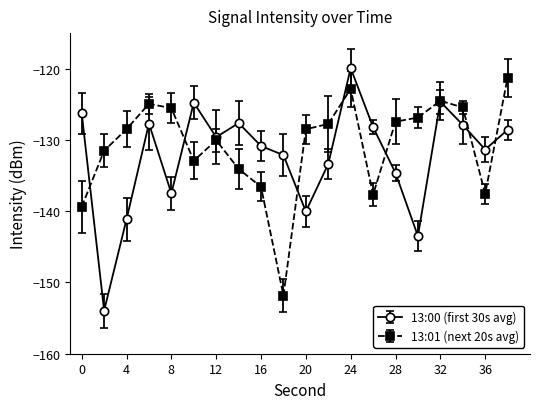

What is the maximum value for 13:01 (next 20s avg)?

-121.3